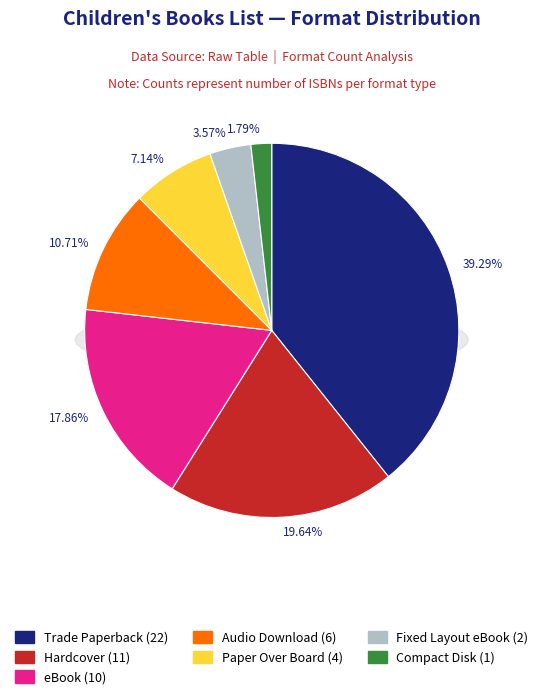

What percentage is the eBook slice, to the nearest percent?

18%